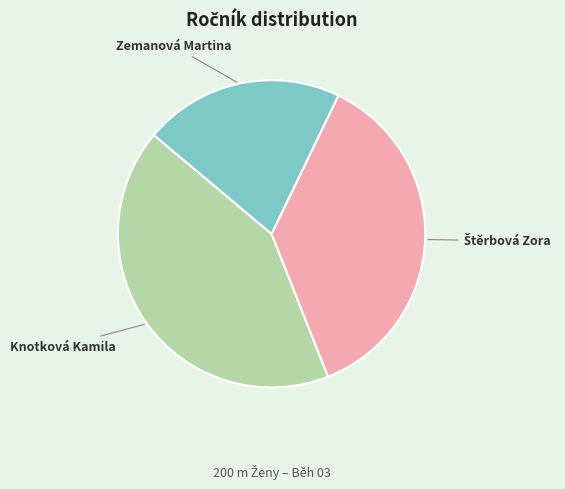

Which category has the biggest portion of the pie?

Knotková Kamila